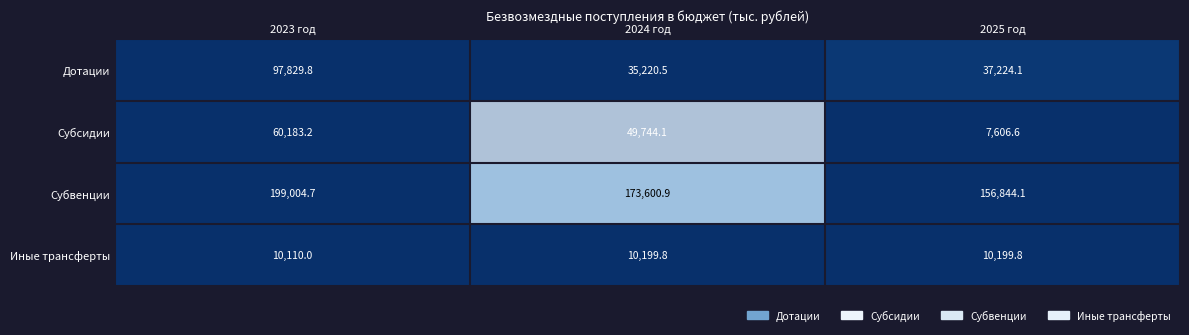

Is it true that Иные трансферты equals 16762.4 at 2025 год?

False